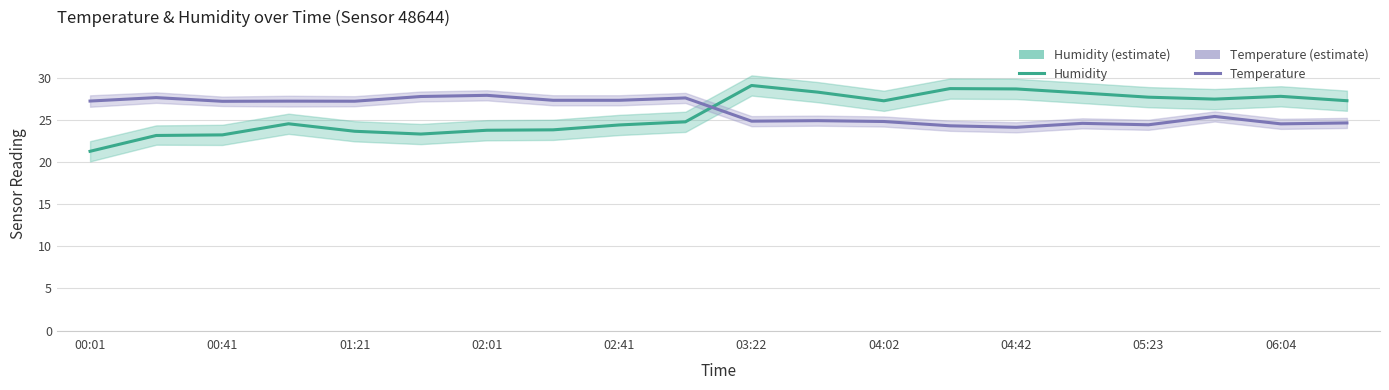

Is the value of Humidity at 15 greater than the value of Temperature at 11?

Yes